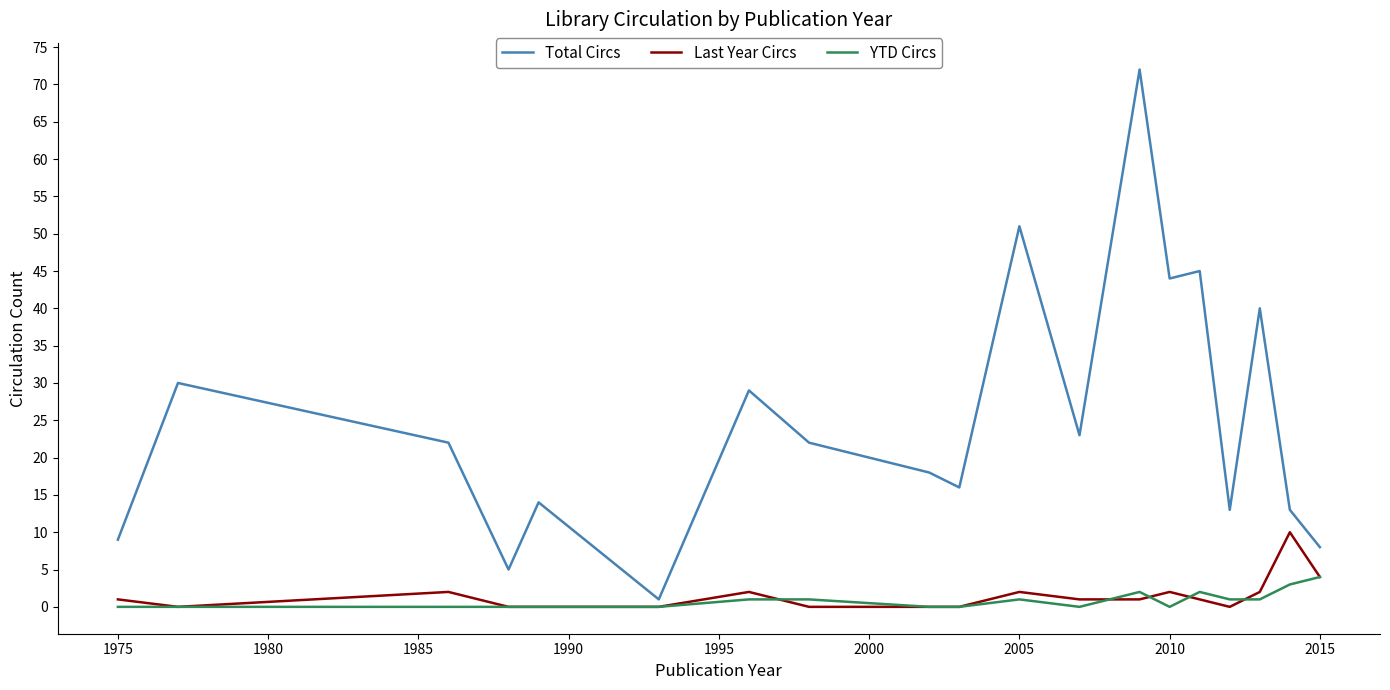

What is the lowest value of the Total Circs series?

1